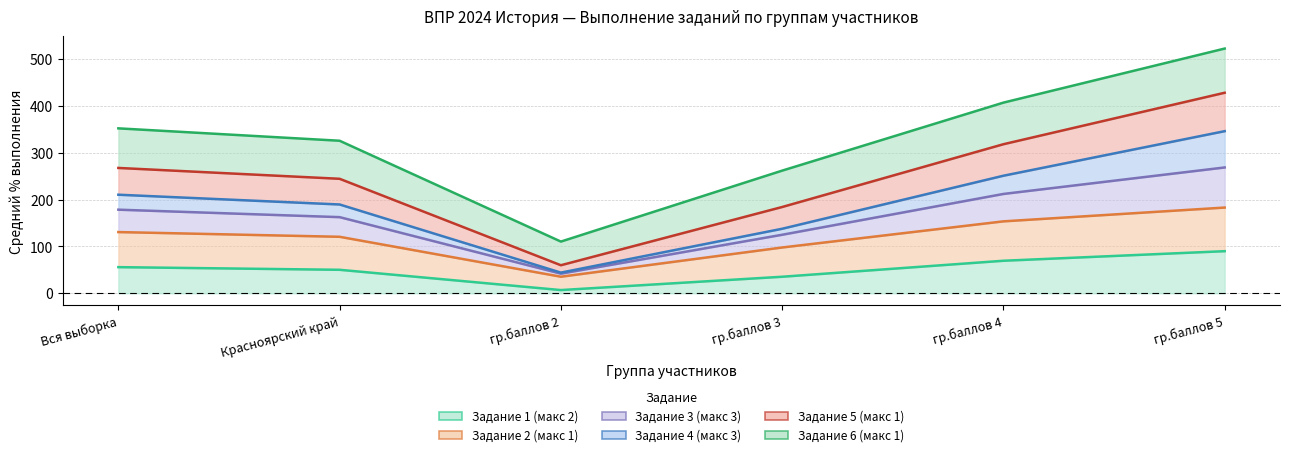

At which category is the sum across all series the highest?

гр.баллов 5